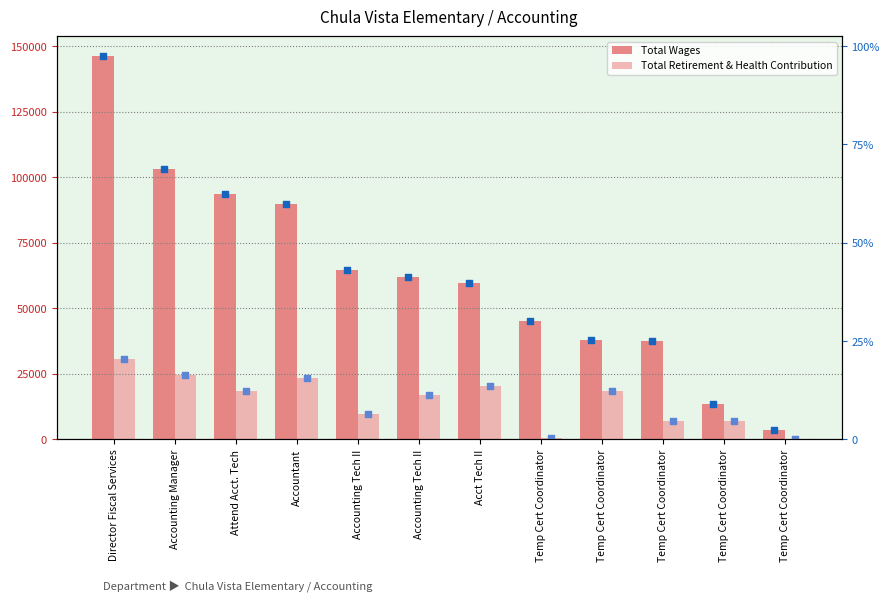

At how many categories does at least one series exceed 37420?

10